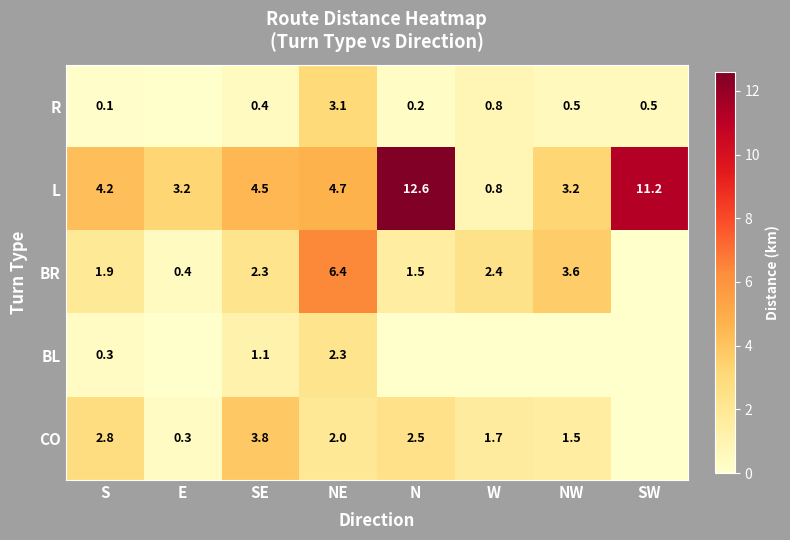

What is the sum of the BR values at W and SE?

4.7